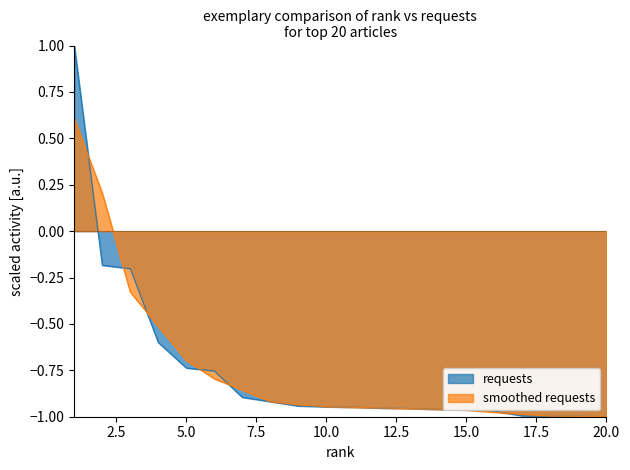

What is the smallest value displayed?

-1.0